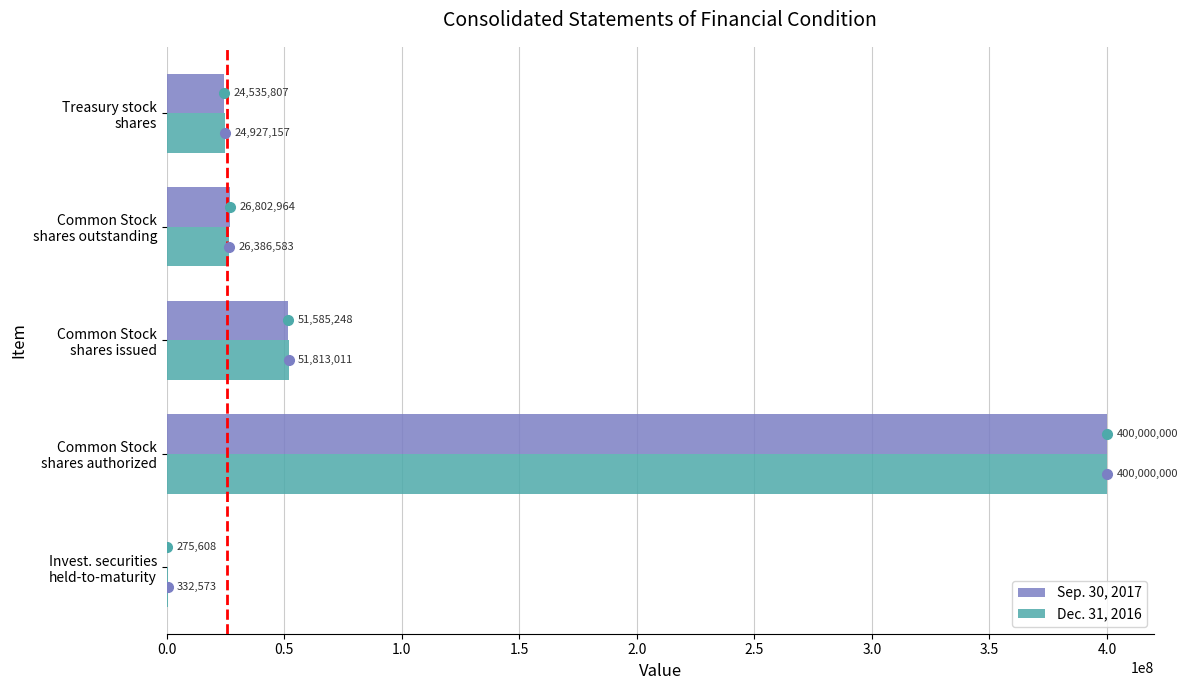

What is the greatest value displayed?

400000000